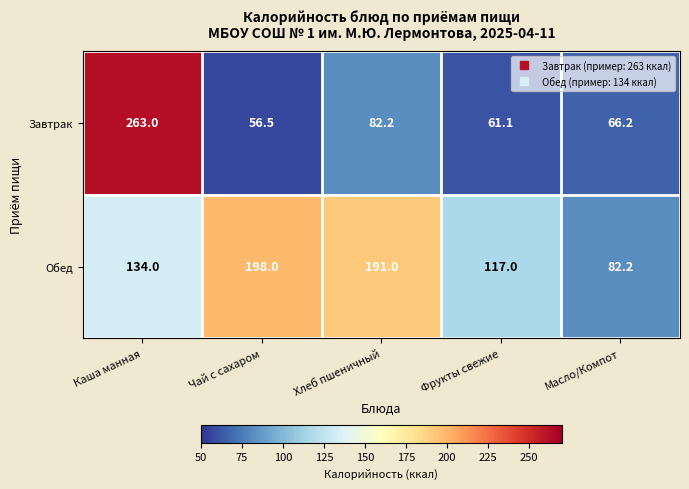

Which series has the largest total across all categories?

Обед